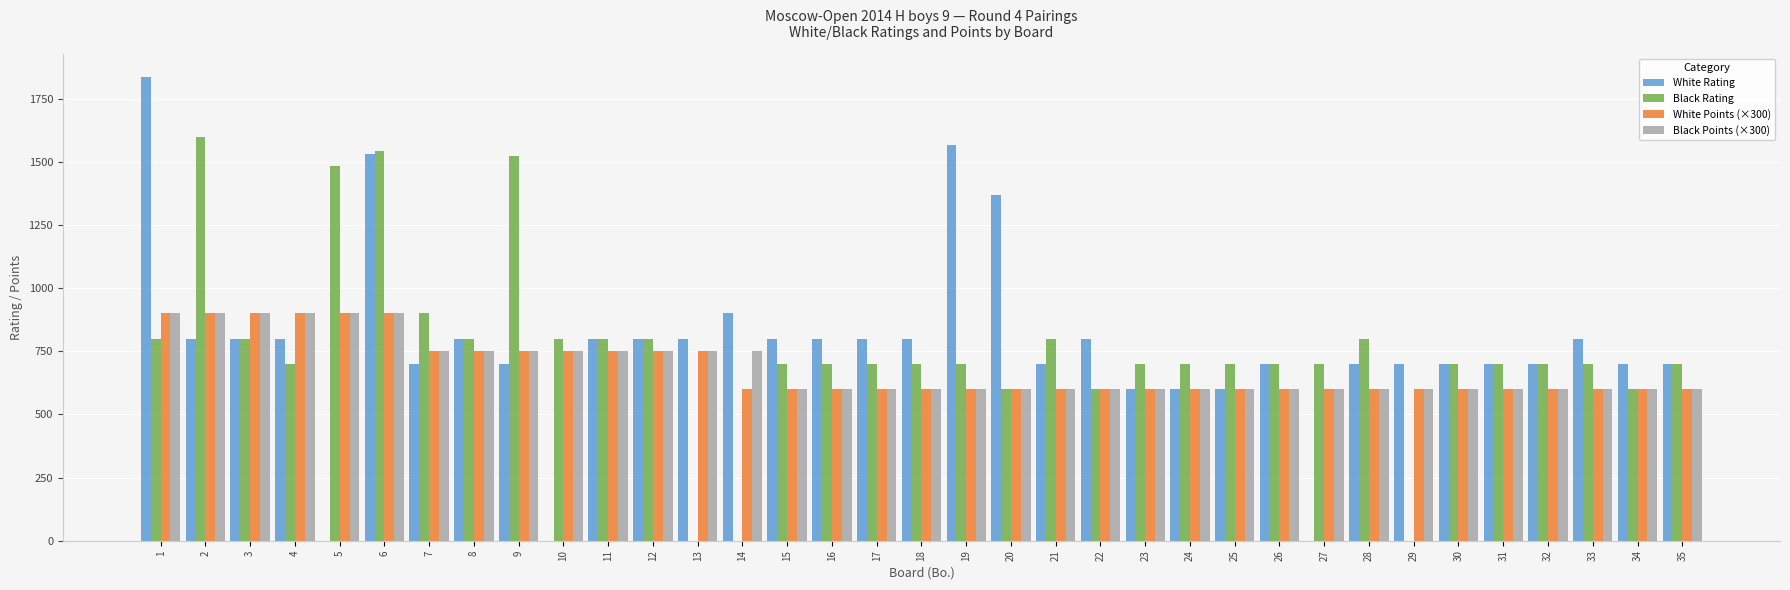

Between 4 and 10, which series saw the biggest shift?

White Rating